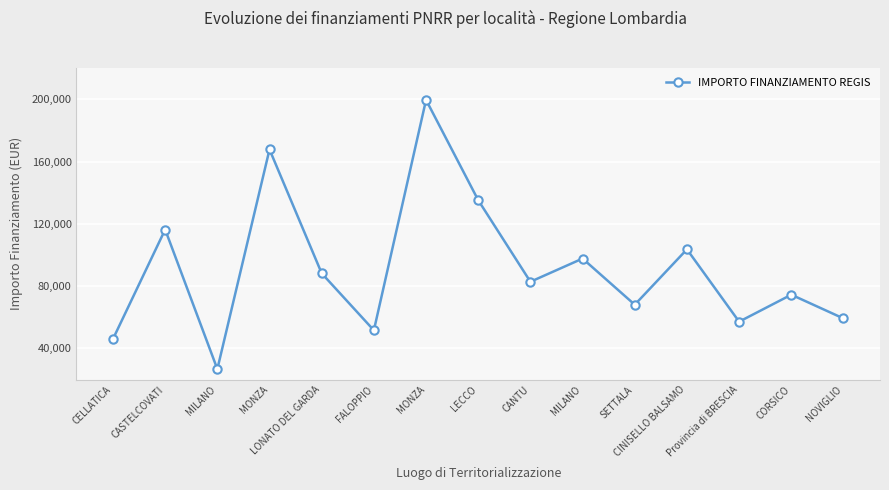

What is the greatest value displayed?

199567.7